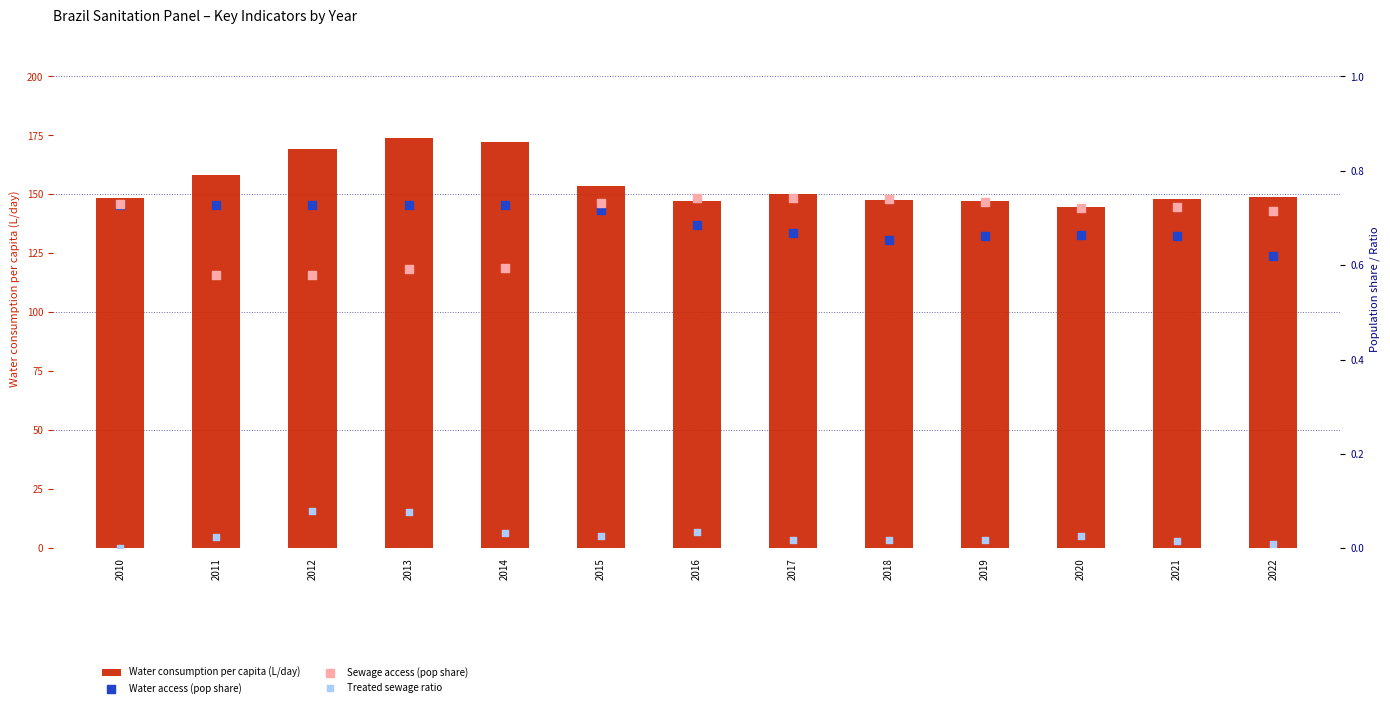

What is the total value across all series at 2011?

159.6